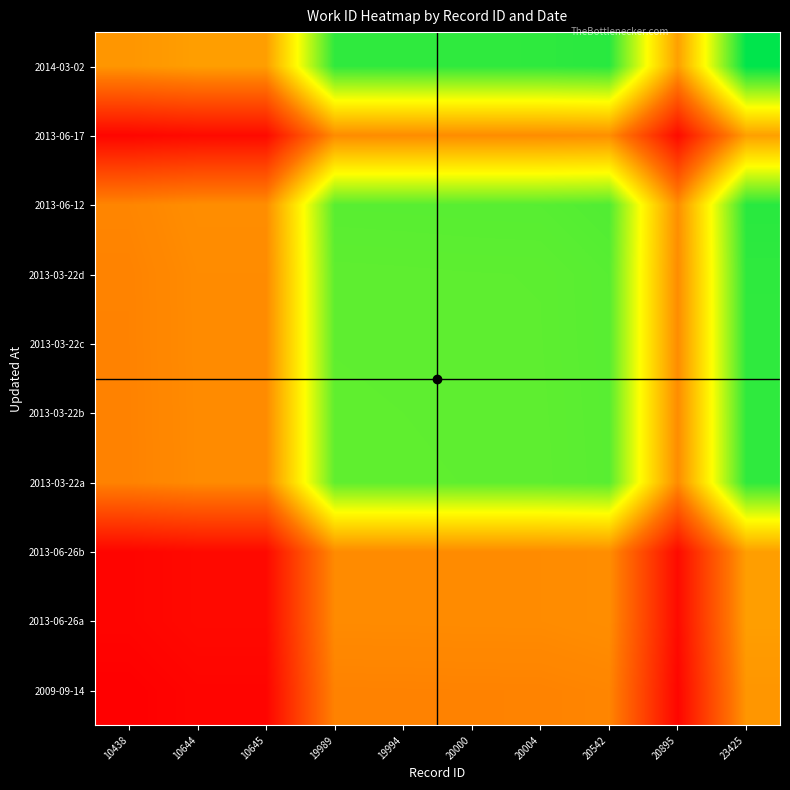

List the series in order of their peak value, lowest first.

2009-09-14, 2013-06-26a, 2013-06-26b, 2013-06-17, 2013-03-22a, 2013-03-22b, 2013-03-22c, 2013-03-22d, 2013-06-12, 2014-03-02